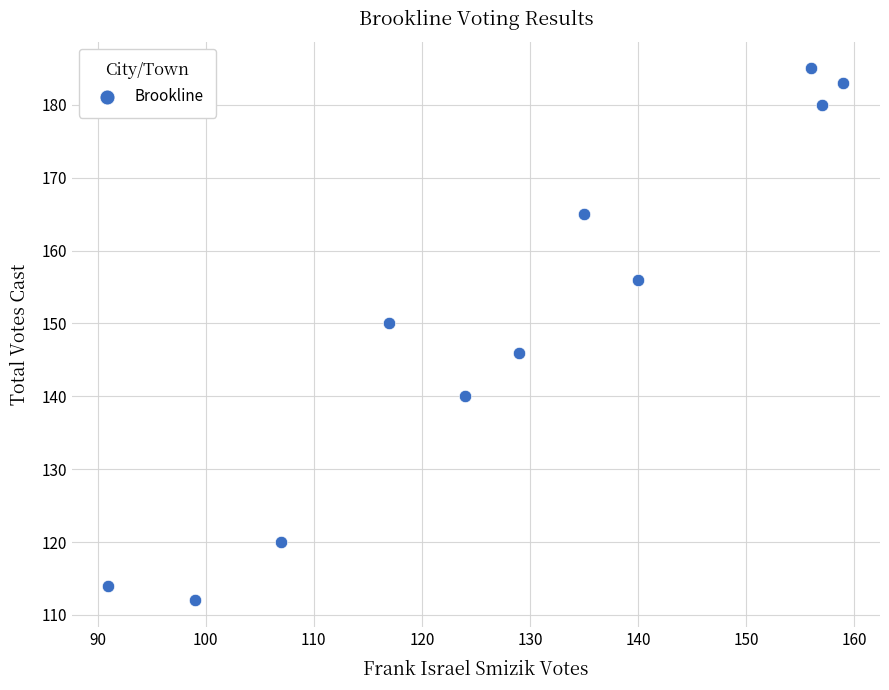

What is the average X value?

129